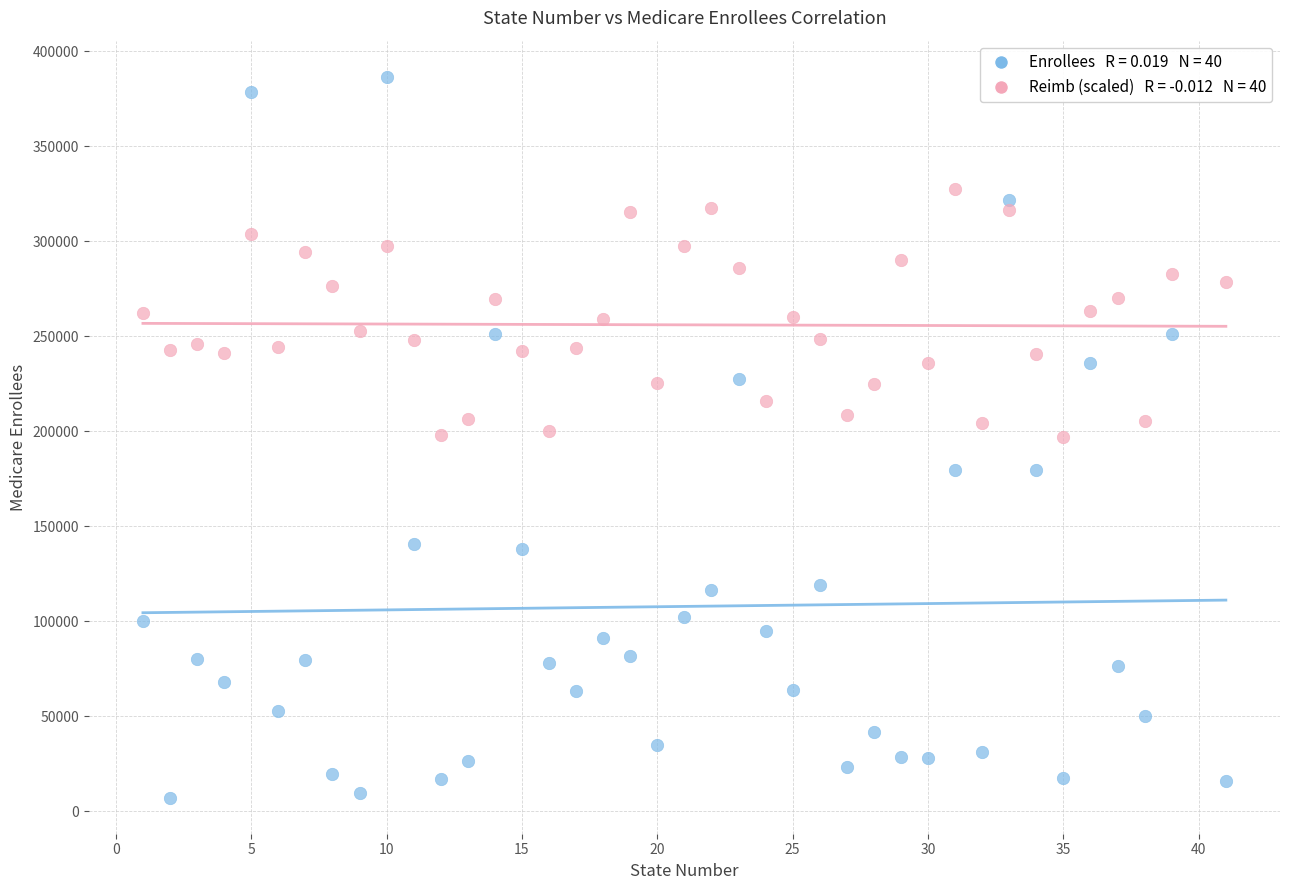

Across all data points, what is the range of Y values (max minus min)?

379471.0